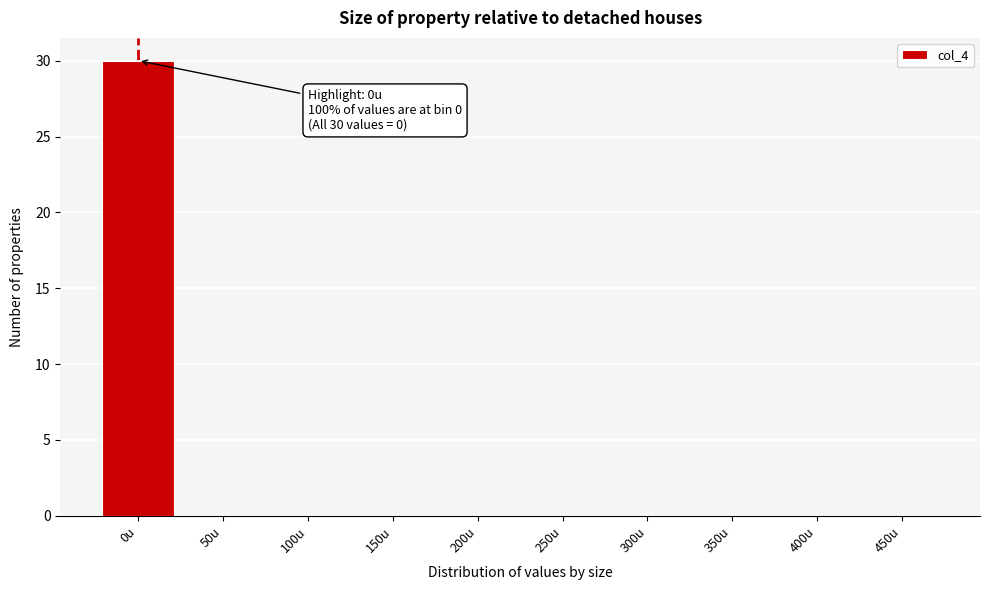

Reading left to right, list all the values displayed in this chart.

0u=30	50u=0	100u=0	150u=0	200u=0	250u=0	300u=0	350u=0	400u=0	450u=0